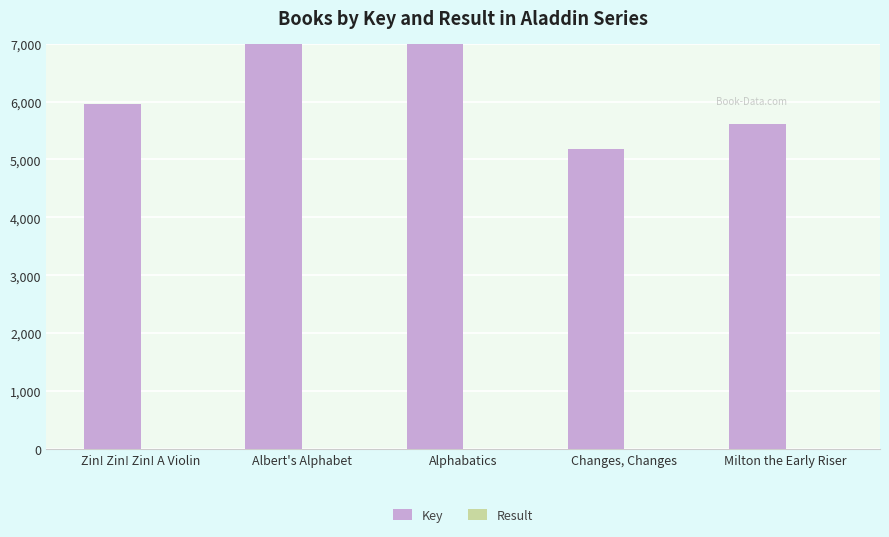

How many values in the Key series exceed 5953?

2